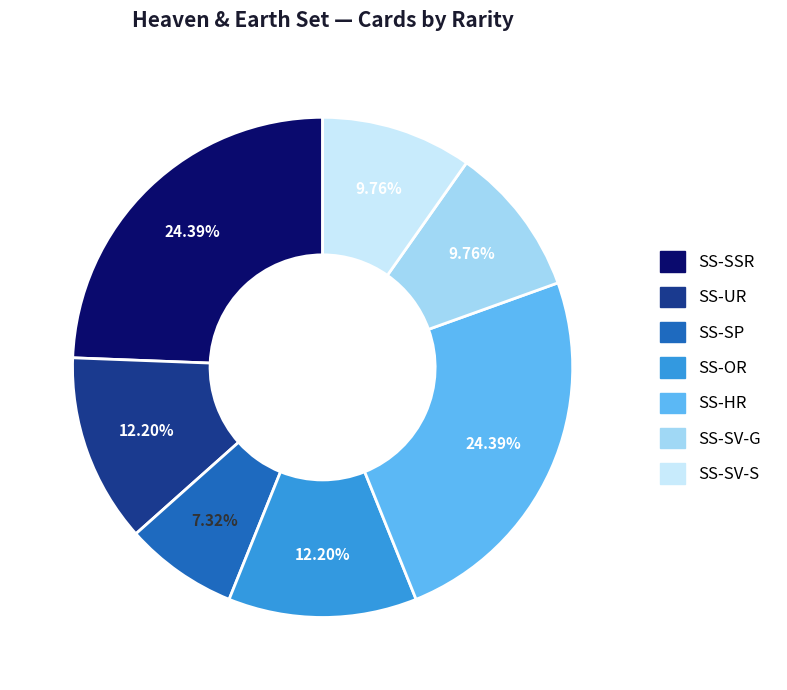

Which has a higher value, SS-HR or SS-SP?

SS-HR